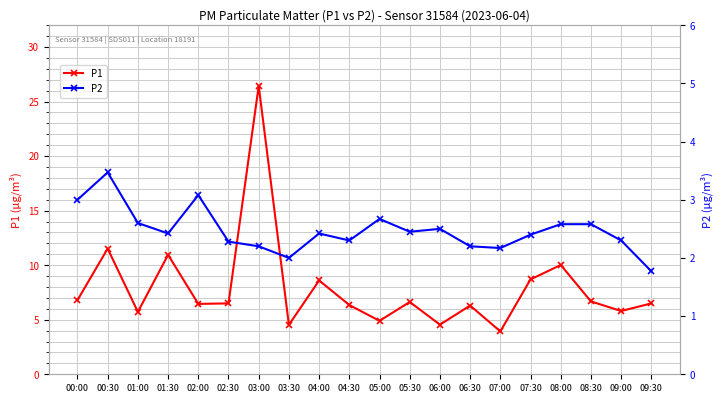

At which label does P2 reach its minimum?

09:30